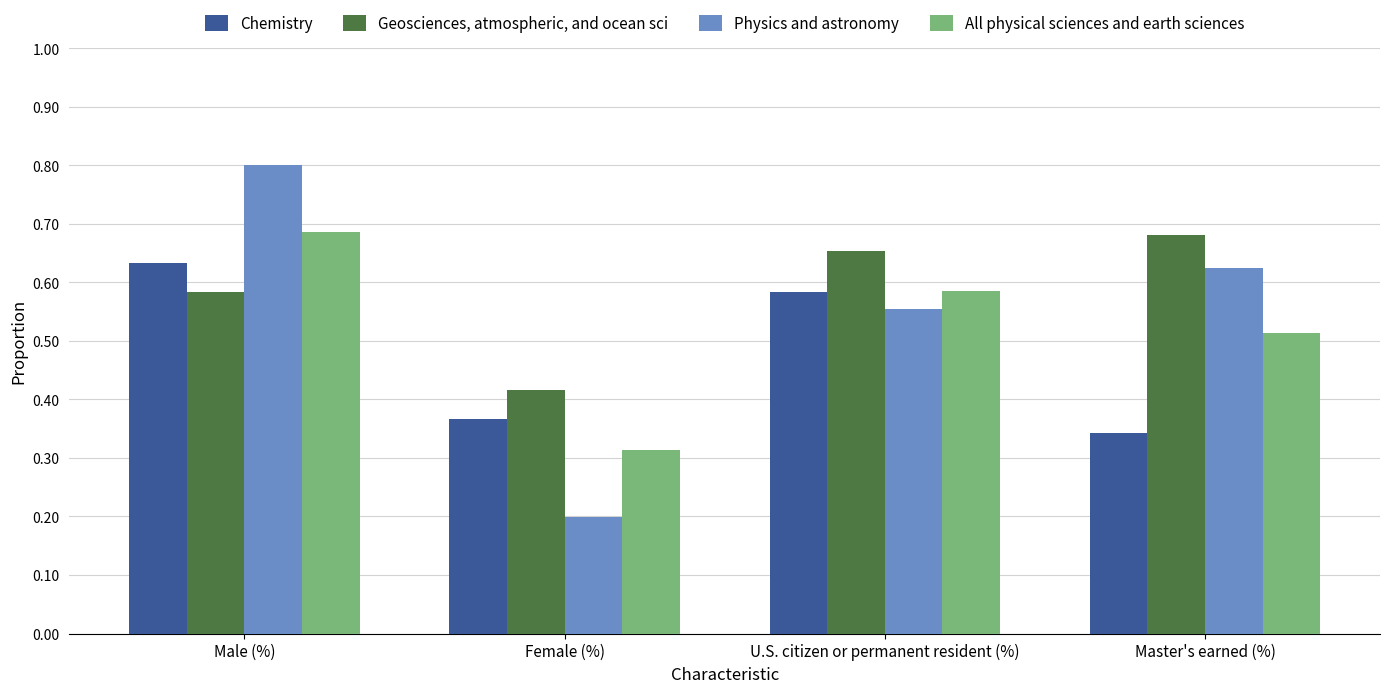

Are the bars grouped side by side (vs. stacked)?

Yes